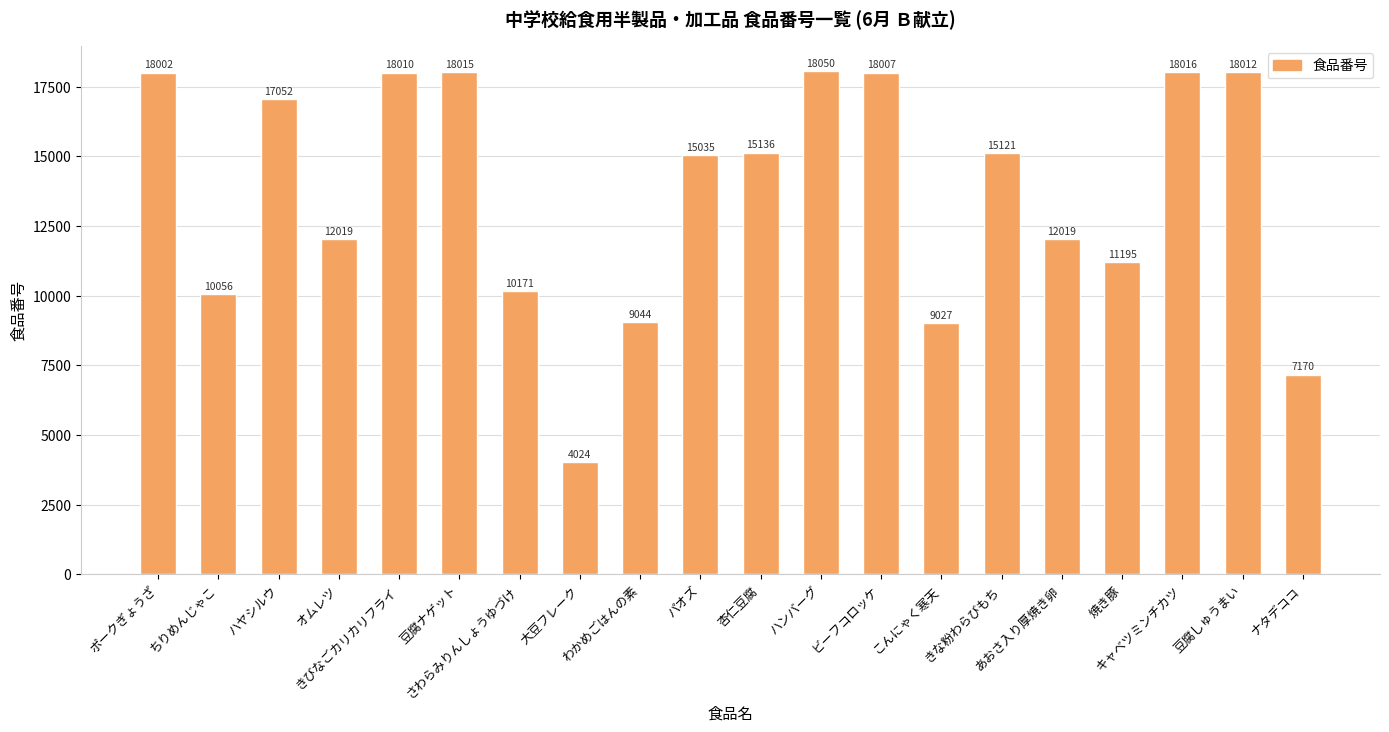

What is the sum of all values?

273181